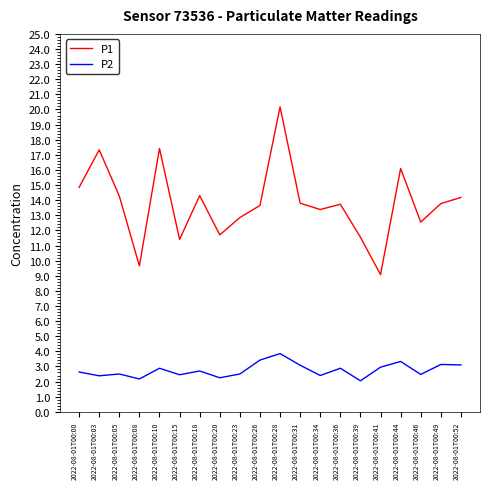

Between 2022-08-01T00:08 and 2022-08-01T00:26, which series saw the biggest shift?

P1